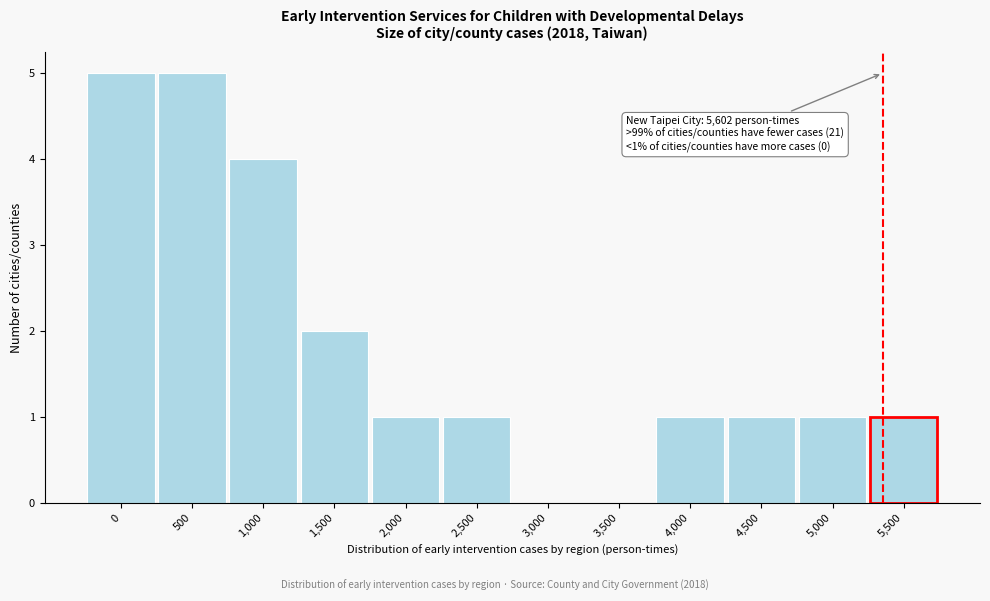

Reading left to right, extract all data points from this chart.

0=5	500=5	1,000=4	1,500=2	2,000=1	2,500=1	3,000=0	3,500=0	4,000=1	4,500=1	5,000=1	5,500=1